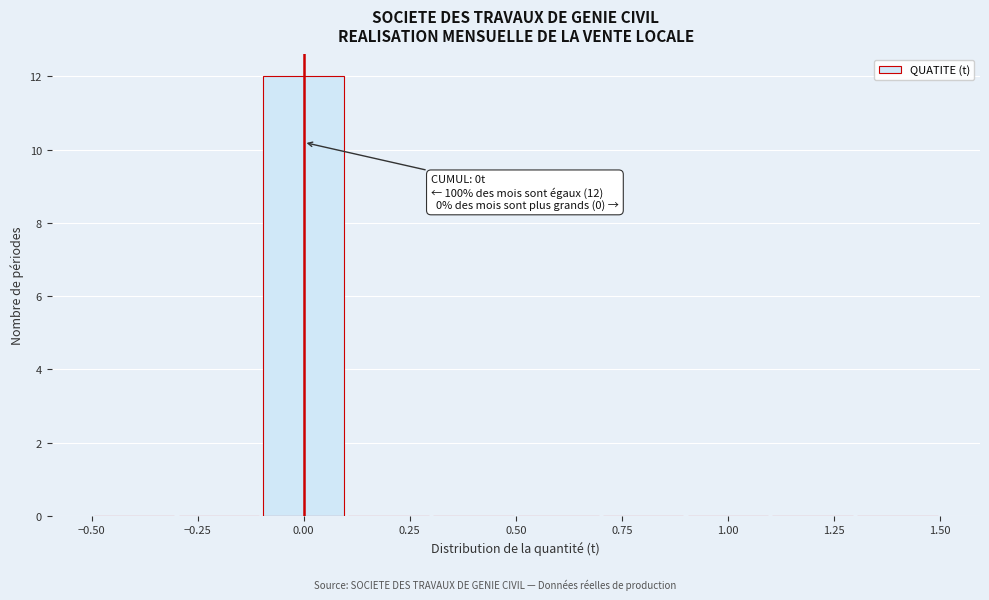

Over which range of the x-axis is the bar tallest?

-0.1 to 0.1